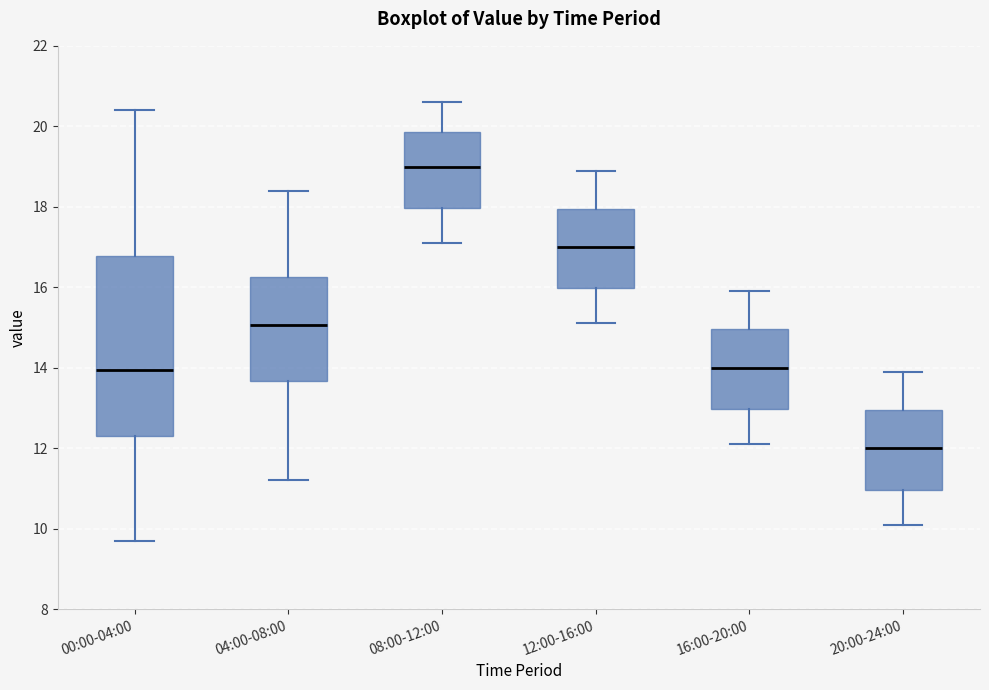

Reading left to right, transcribe this box plot: for each box, give where its median line is, the range the box spans, and where its two whiskers end, as read against the y-axis. The values are not printed on the chart, so give them approximately, as read against the axis.

00:00-04:00: median 14.0, box 12.4 to 16.8, whiskers 9.8 to 20.4
04:00-08:00: median 15.0, box 13.6 to 16.2, whiskers 11.2 to 18.4
08:00-12:00: median 19.0, box 18.0 to 19.8, whiskers 17.2 to 20.6
12:00-16:00: median 17.0, box 16.0 to 18.0, whiskers 15.2 to 19.0
16:00-20:00: median 14.0, box 13.0 to 15.0, whiskers 12.2 to 16.0
20:00-24:00: median 12.0, box 11.0 to 13.0, whiskers 10.2 to 14.0